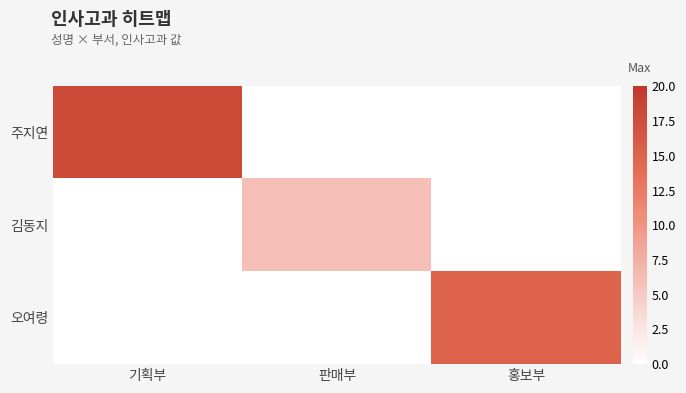

What is the difference between the highest and lowest values at 기획부?

18